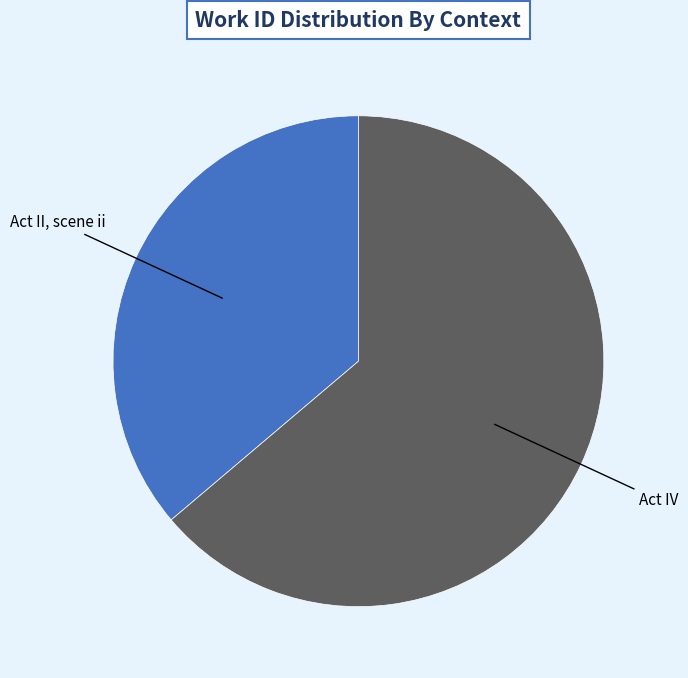

Is there a majority slice in this chart?

Yes